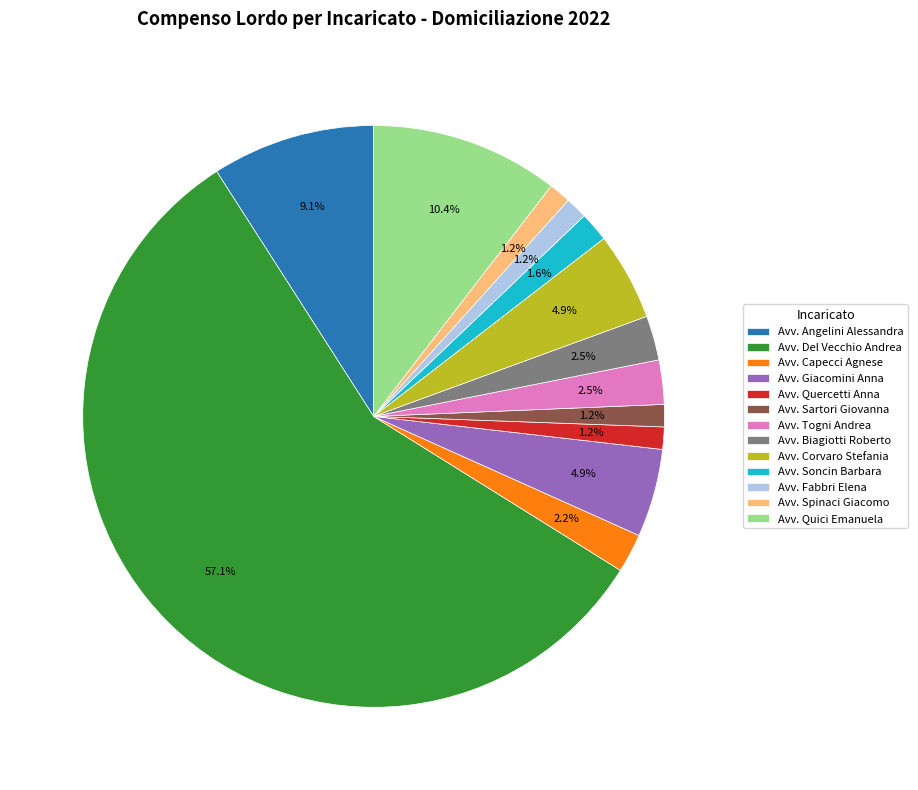

How many slices are in this pie chart?

13